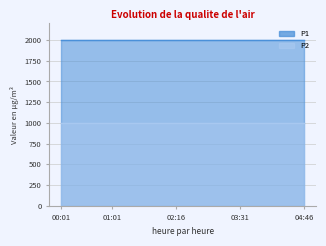

The P2 series shows 272.7 at 03:31. True or false?

False